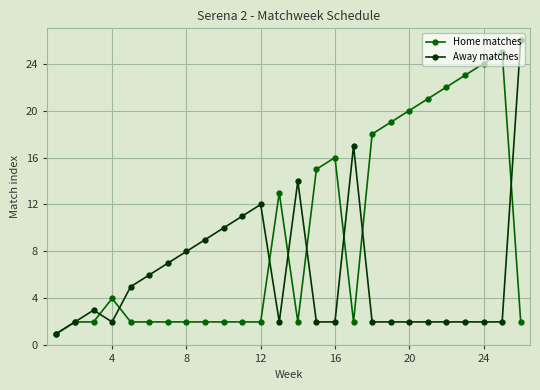

What is the maximum value shown in the chart?

26